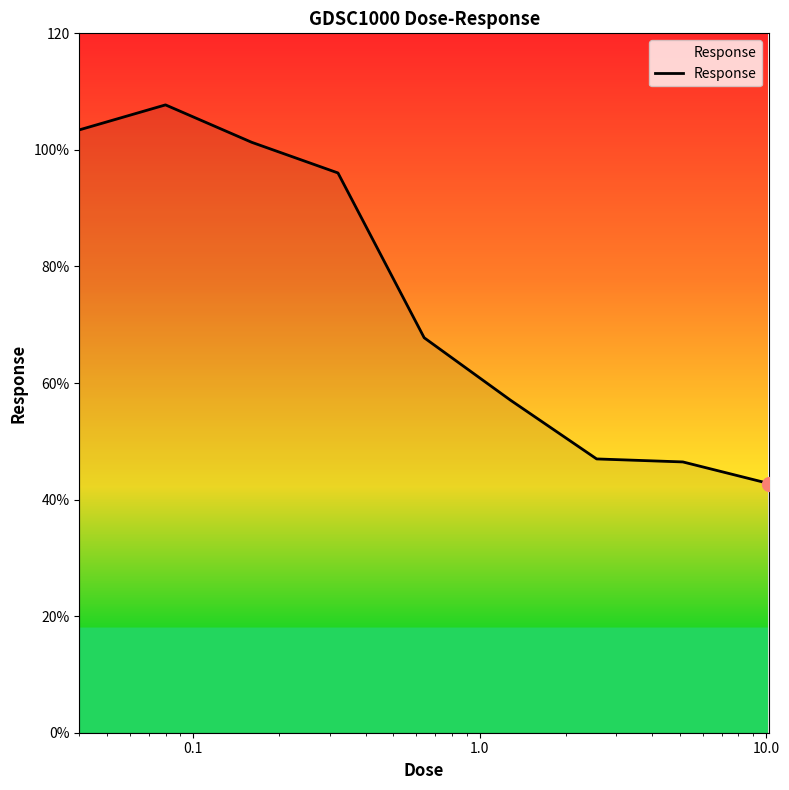

True or false: the data has more than 2 interior local peaks.

False